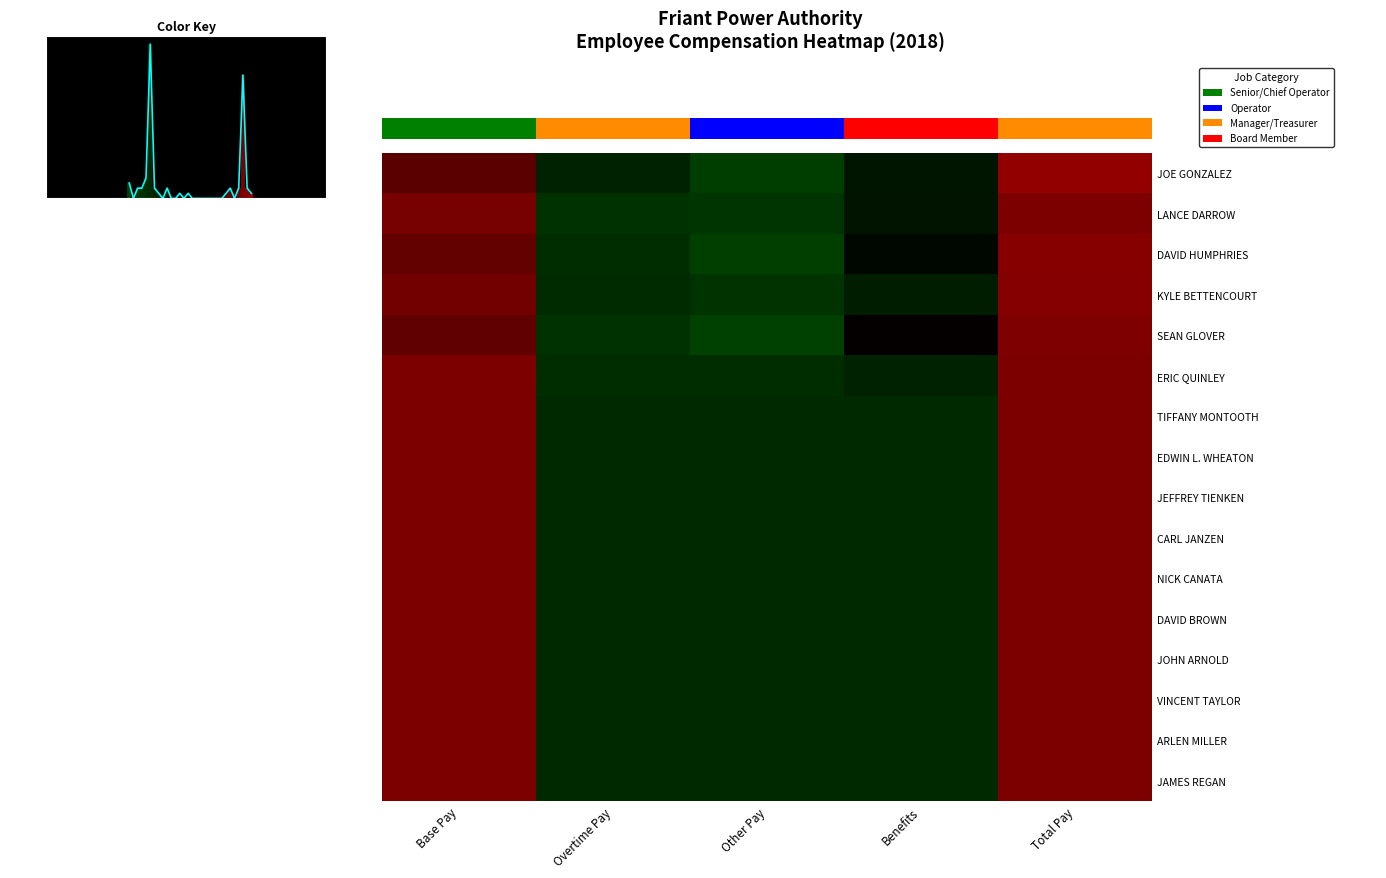

Count the number of categories in the chart.

5